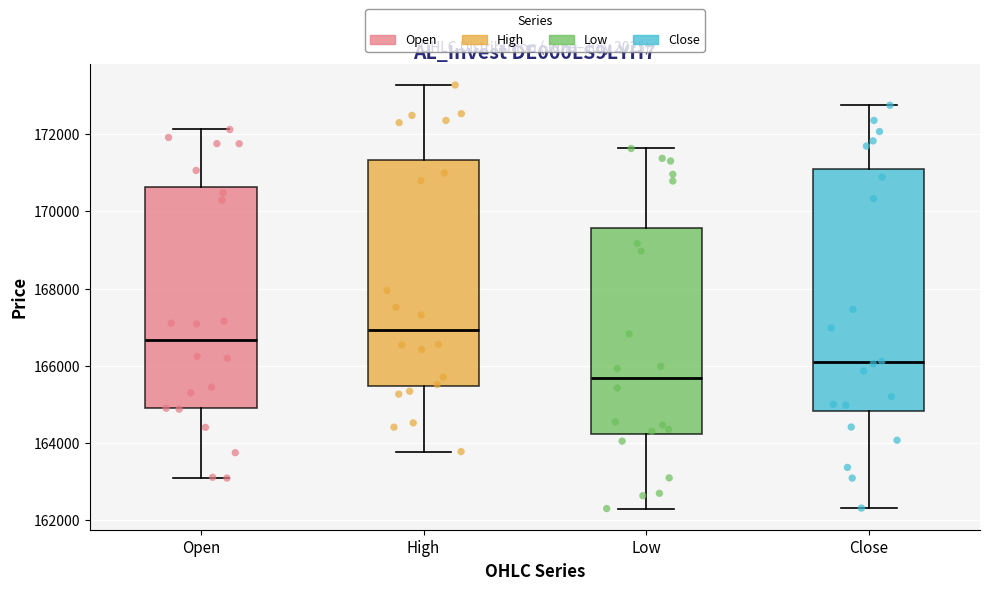

Which box has the lowest median line?

Low